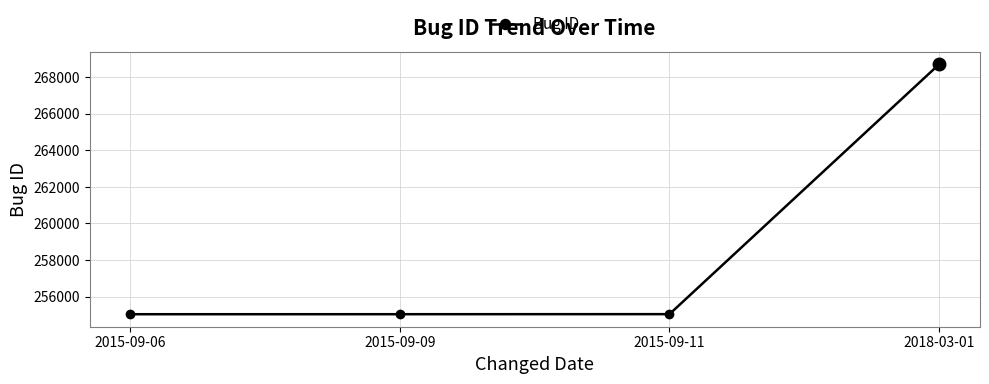

True or false: there are more than 2 points higher than both neighbors.

False